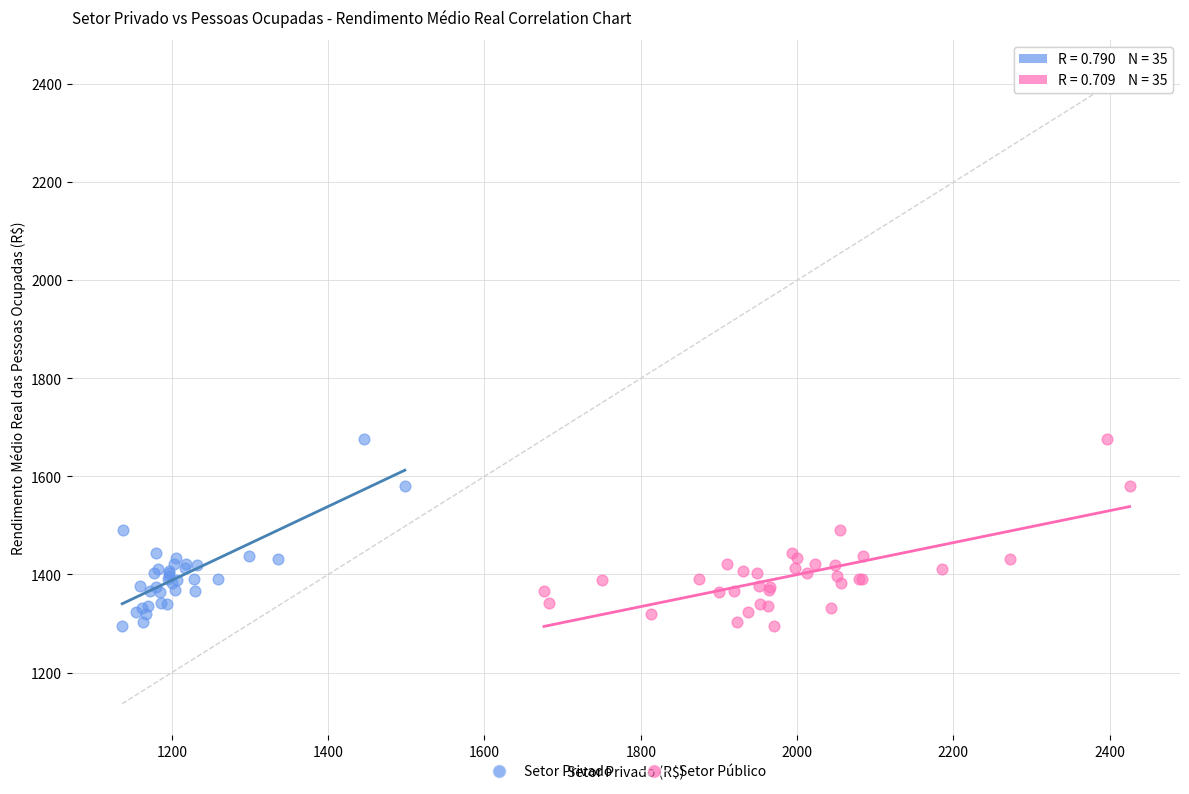

What are all the series names shown in the legend?

Setor Privado, Setor Público